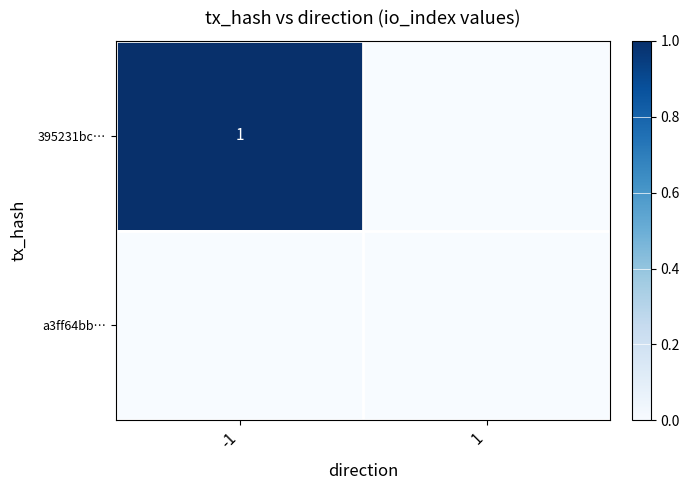

The 395231bc… series shows 1 at -1. True or false?

True